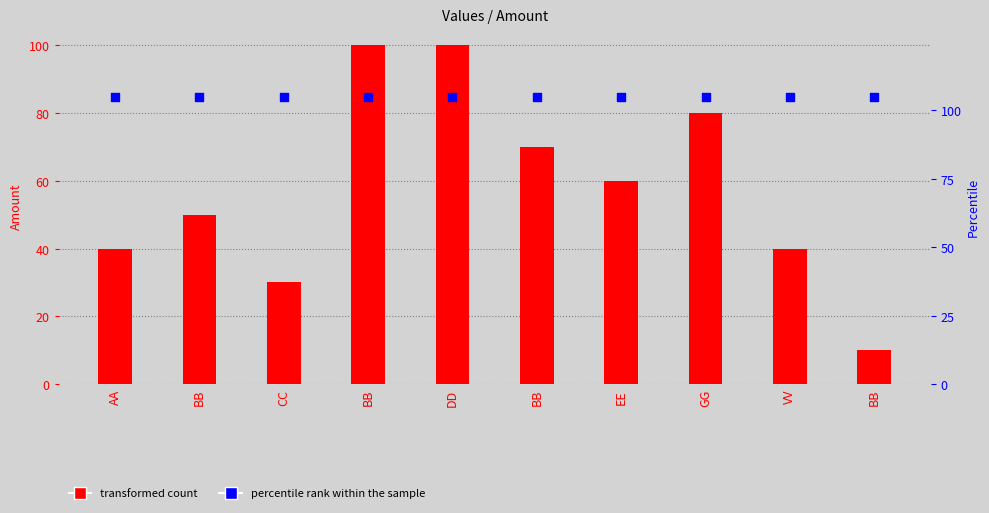

Is the value of Values at EE greater than the value of percentile rank within the sample at EE?

No